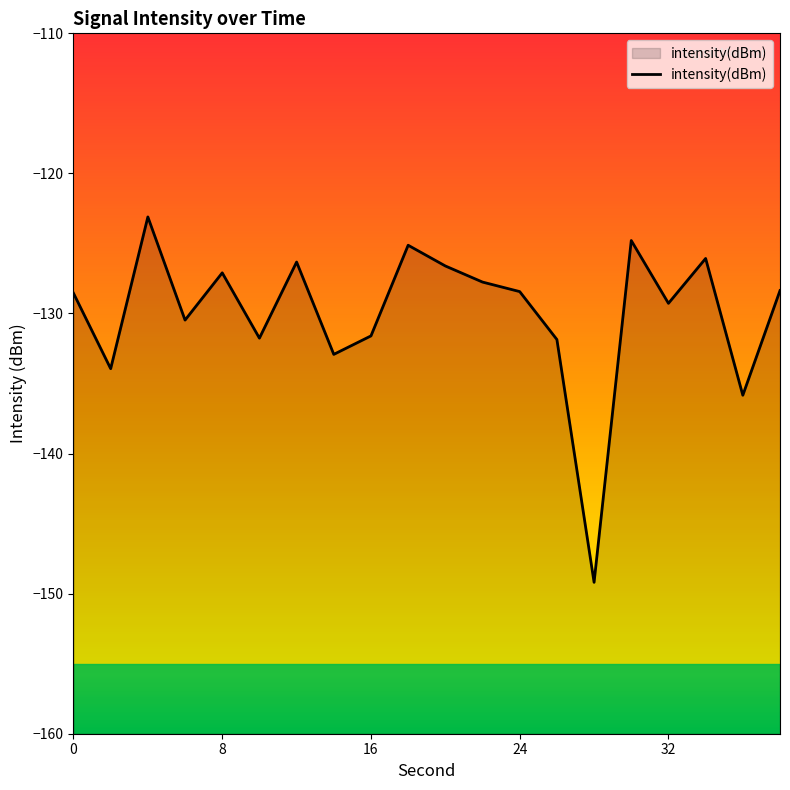

True or false: the data shows -193.3 at 32.

False